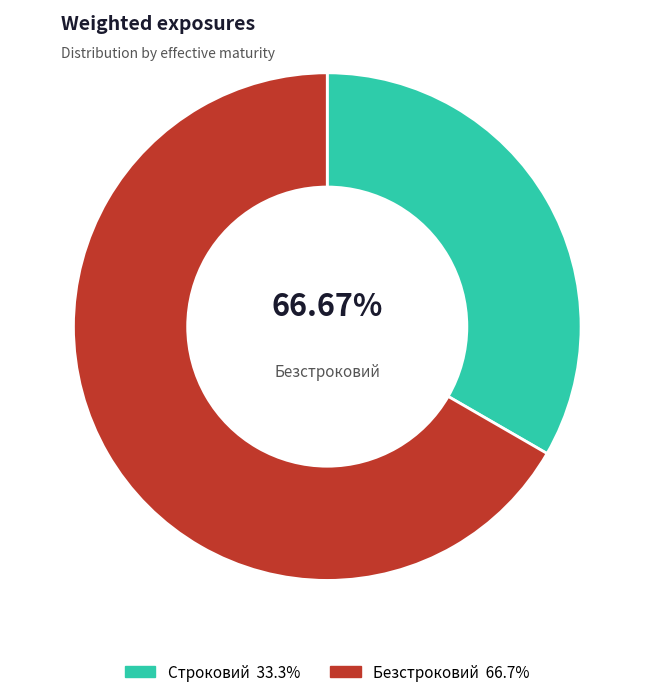

True or false: Безстроковий accounts for 67% of the total.

True